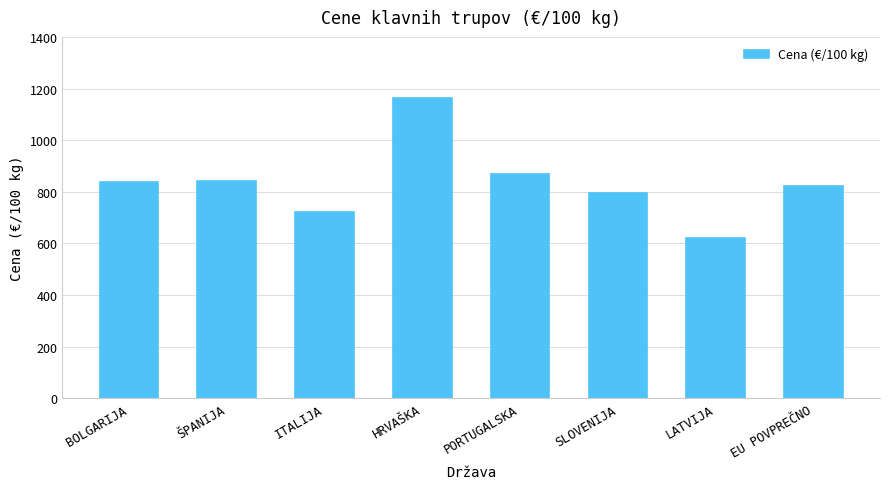

What is the label of the 4th bar from the left?

HRVAŠKA